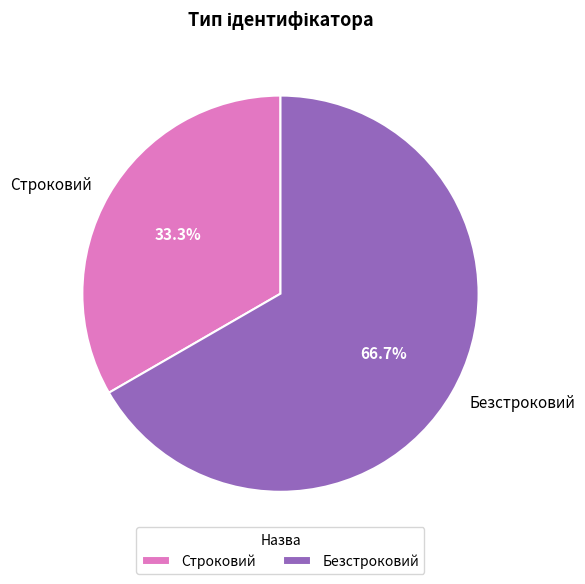

How much of the chart is everything except Строковий?

66.7%